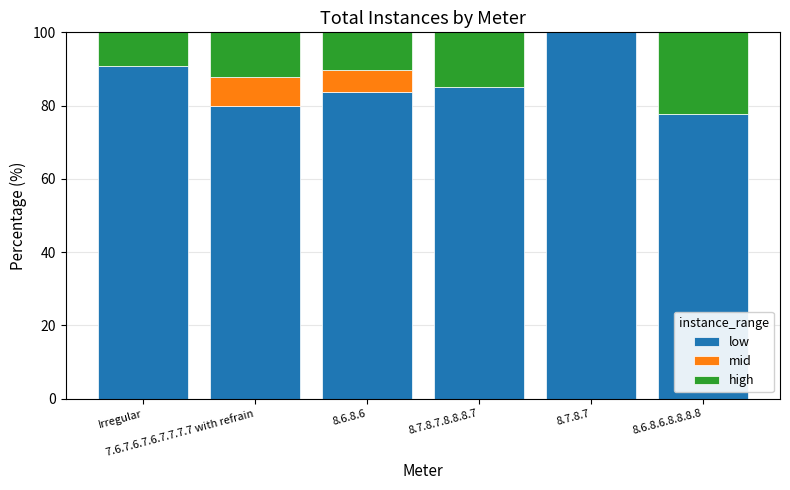

What is the maximum value for low?

100.0